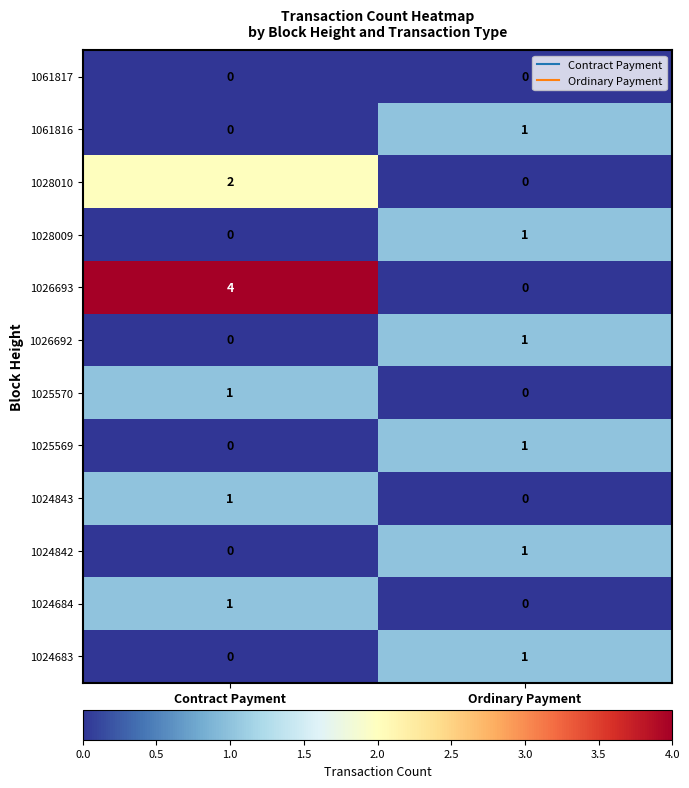

Is it true that 1025569 equals 1 at Ordinary Payment?

True